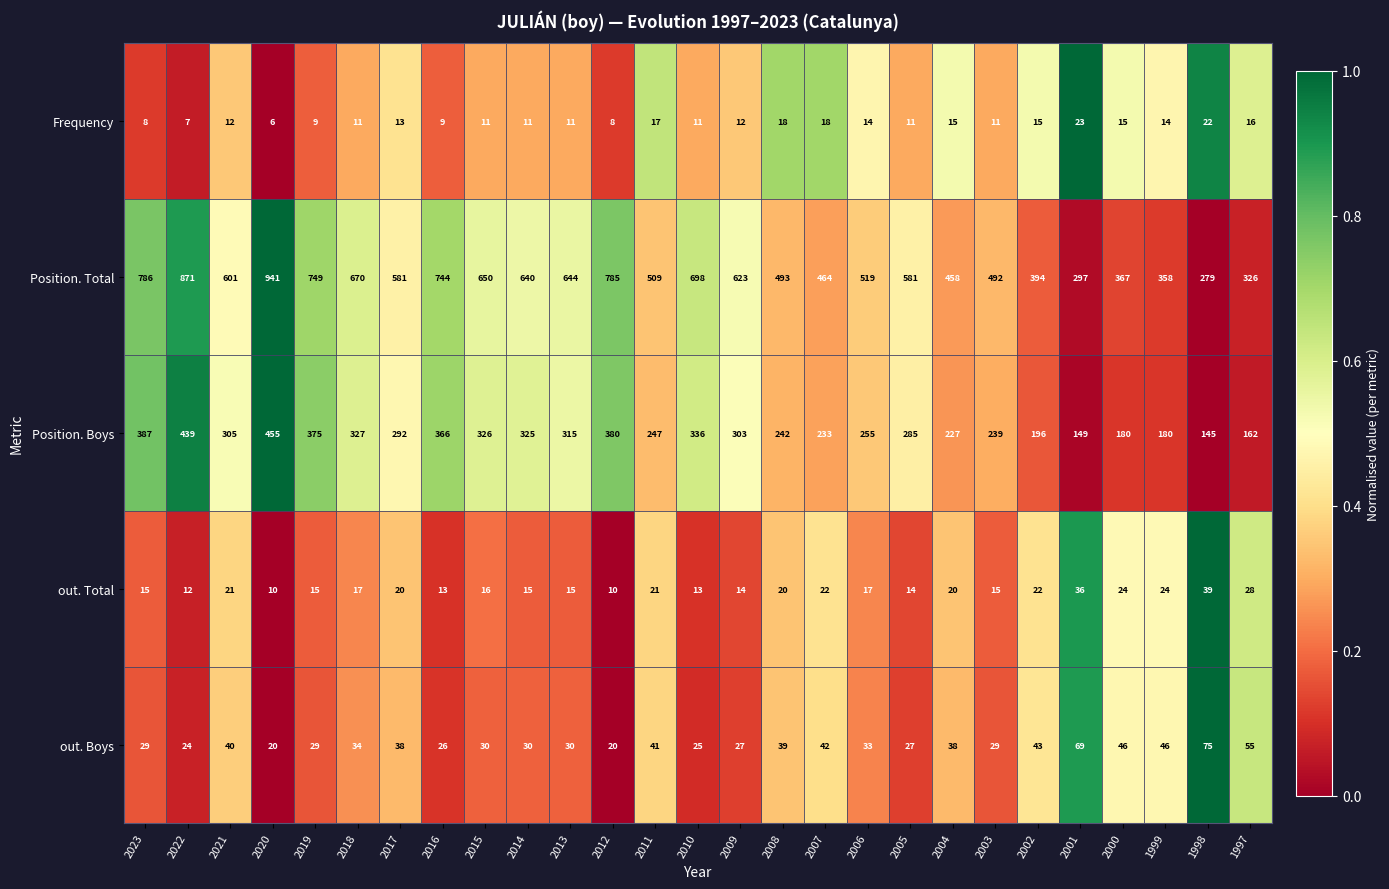

Which series has the widest spread of values?

Position. Total